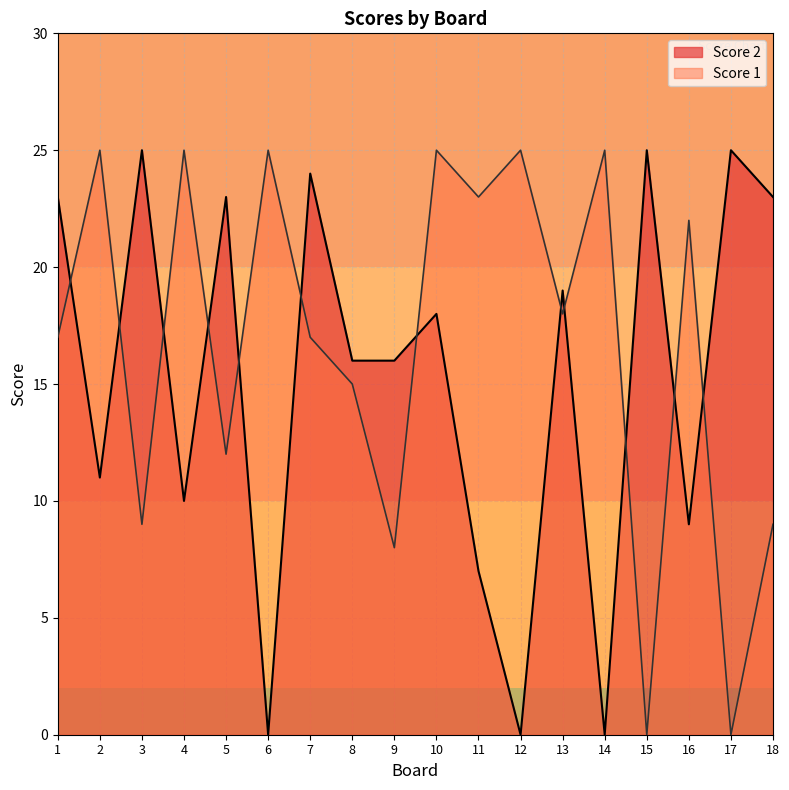

What are all the series names shown in the legend?

Score 2, Score 1